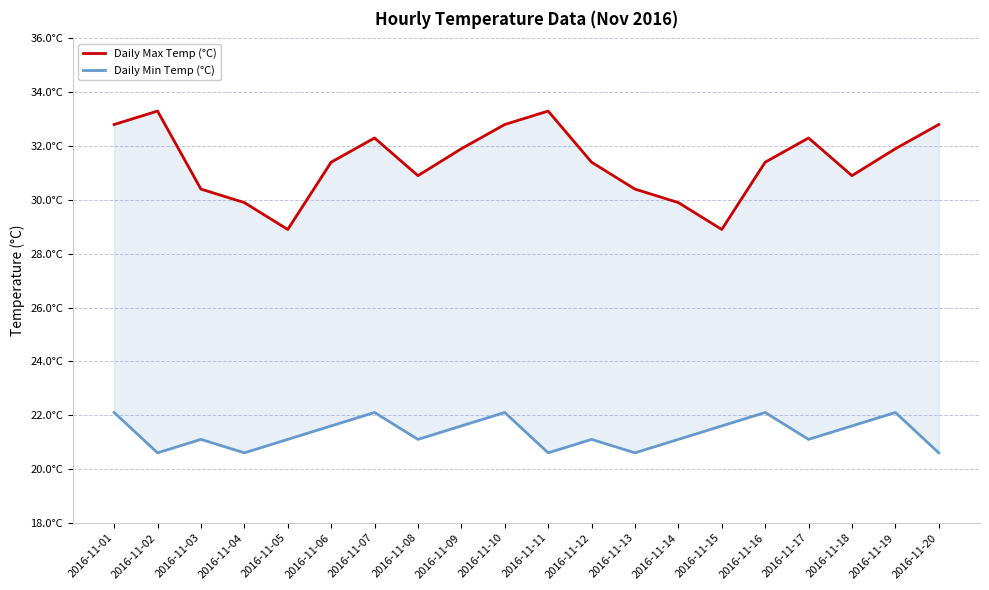

What is the total value across all series at 2016-11-05?

50.0